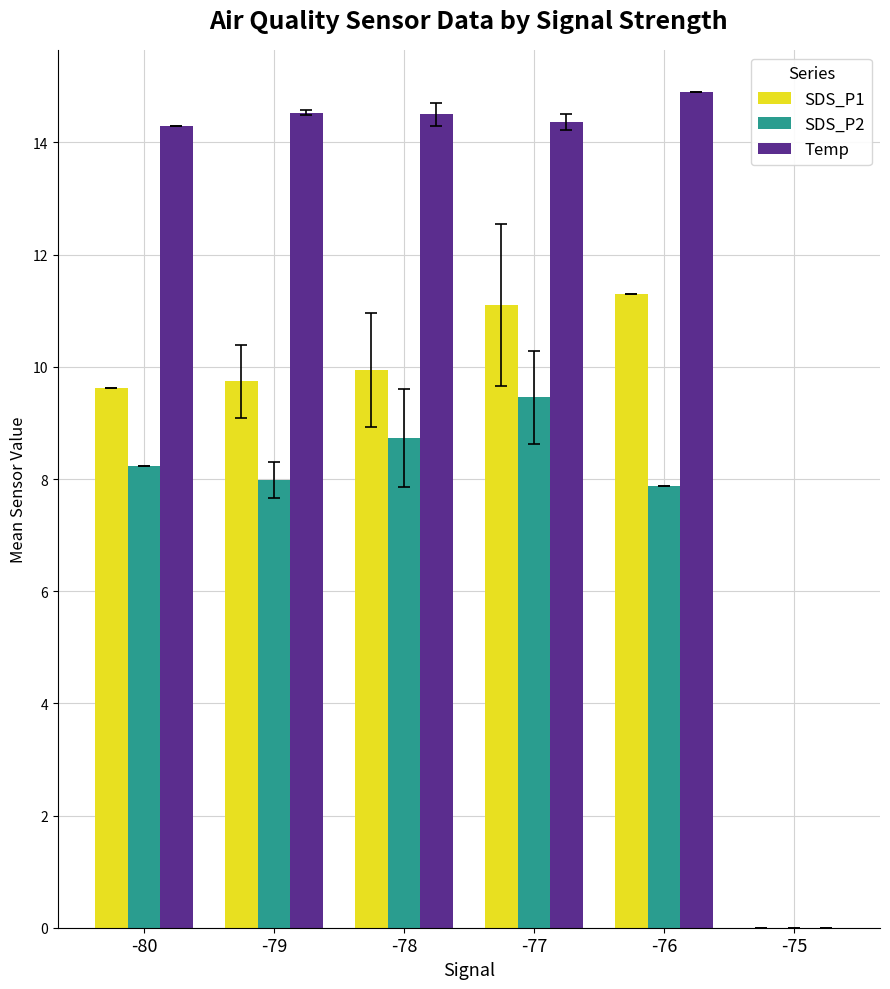

Where does the Temp series first go above 14?

-80